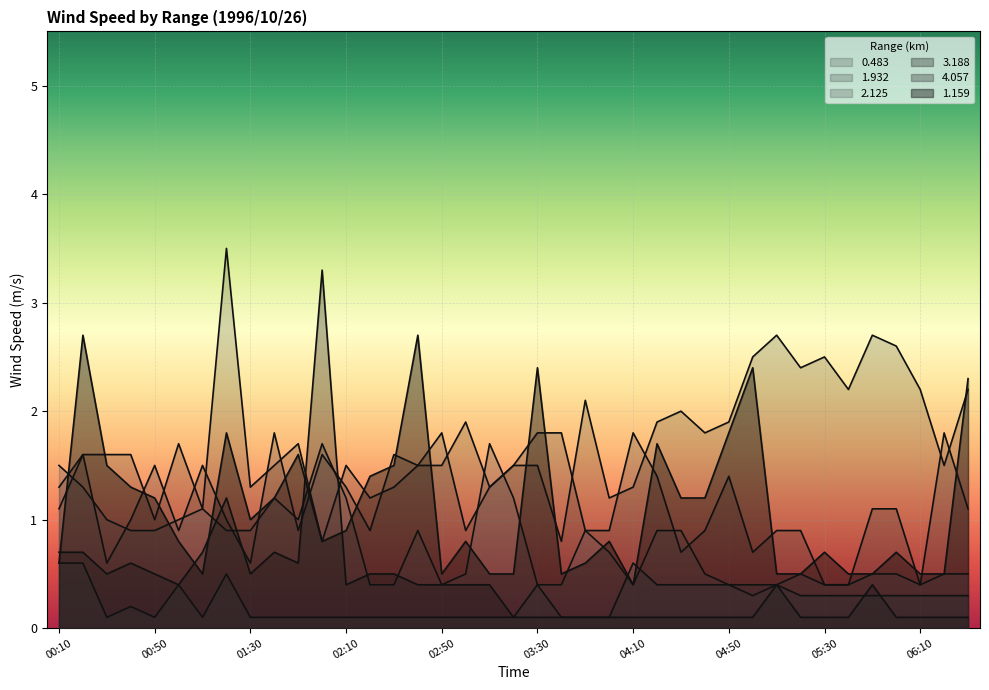

What is the maximum value for 4.057?

0.6